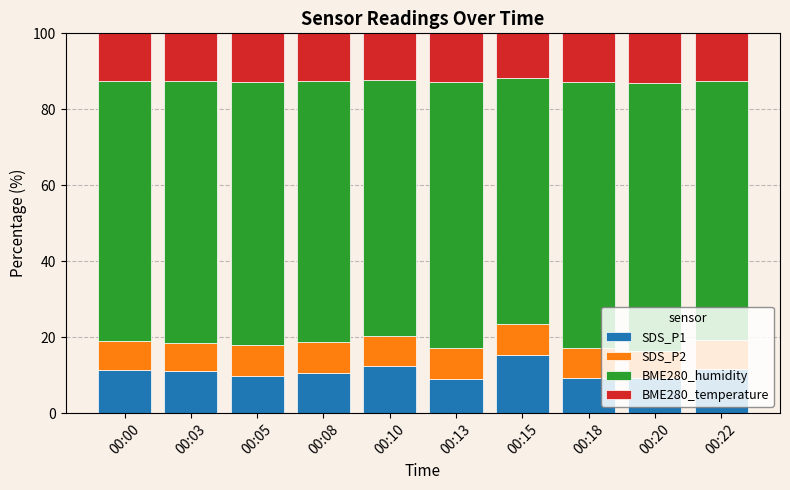

What is the minimum value for SDS_P1?

9.1